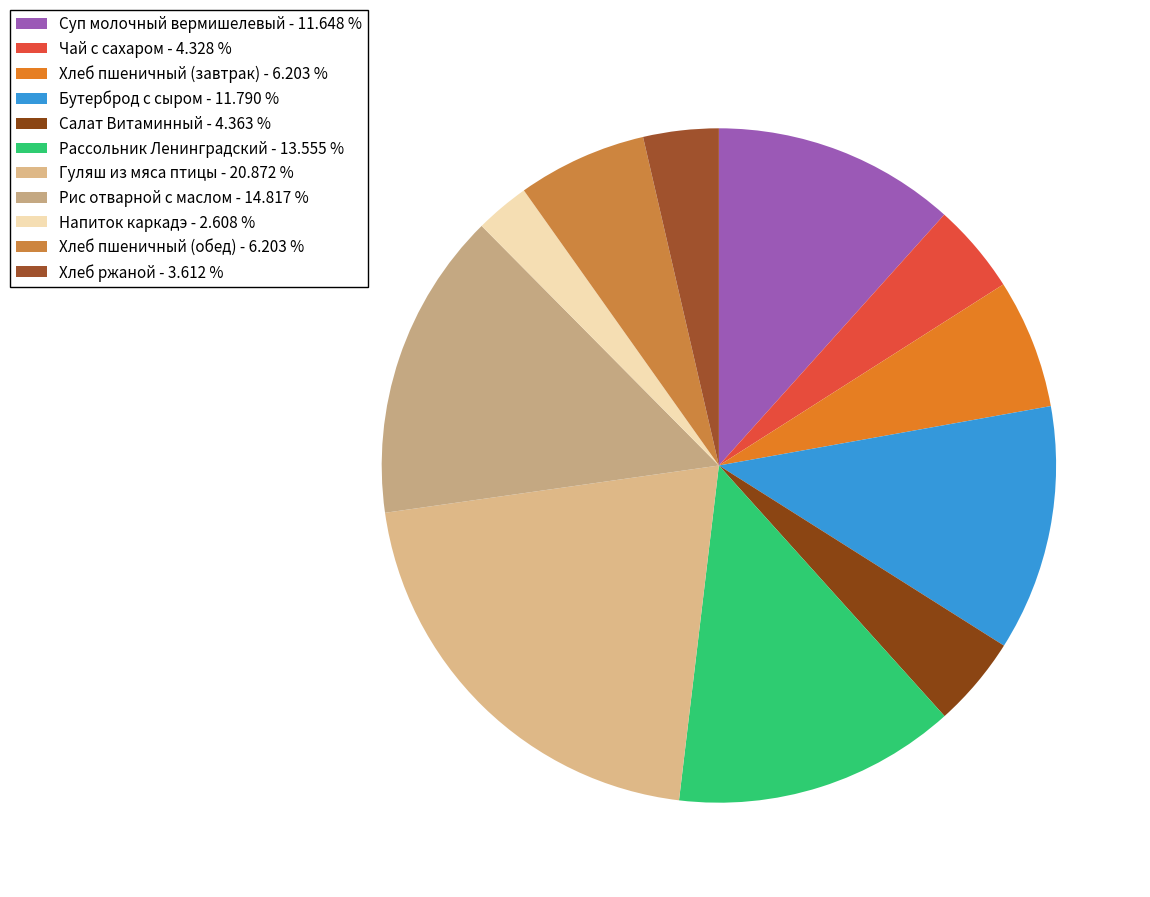

How many segments does this pie chart have?

11